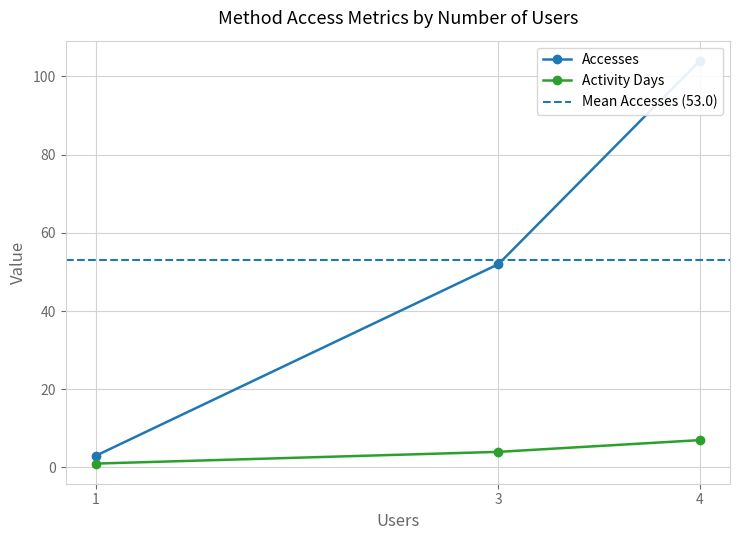

At which category is the sum across all series the highest?

4